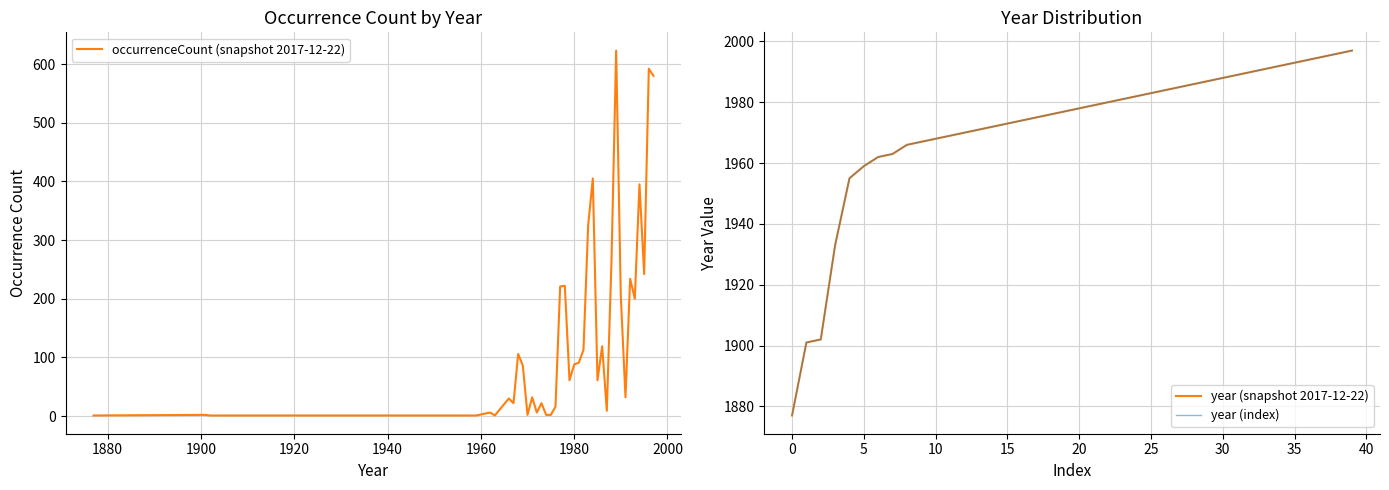

What is the value of the year (snapshot 2017-12-22) point at the 35th from the left?

1992